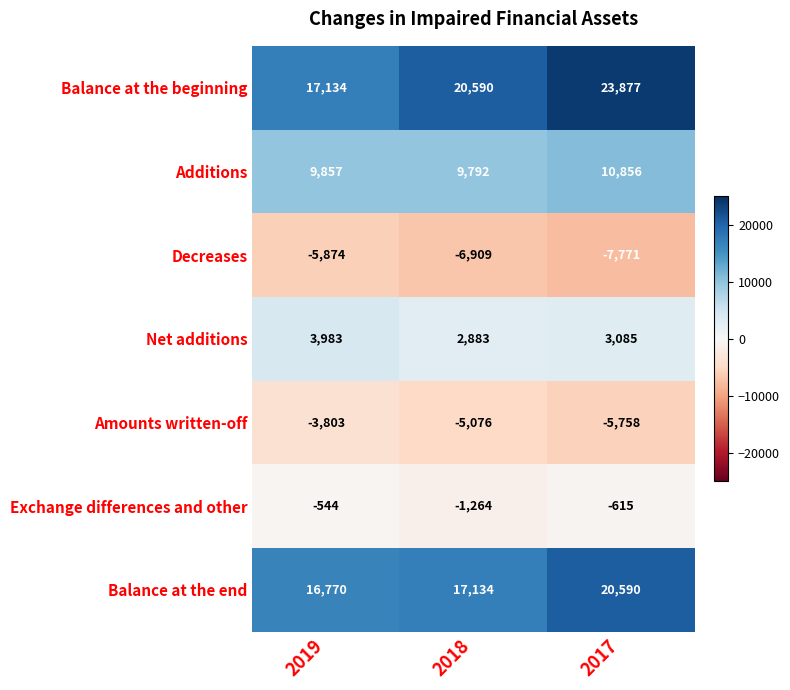

How many categories are shown in the chart?

3